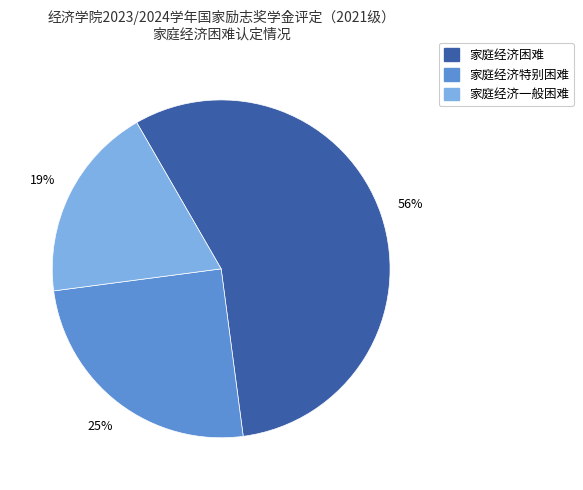

To the nearest percent, what is the combined percentage of 家庭经济一般困难 and 家庭经济特别困难?

44%